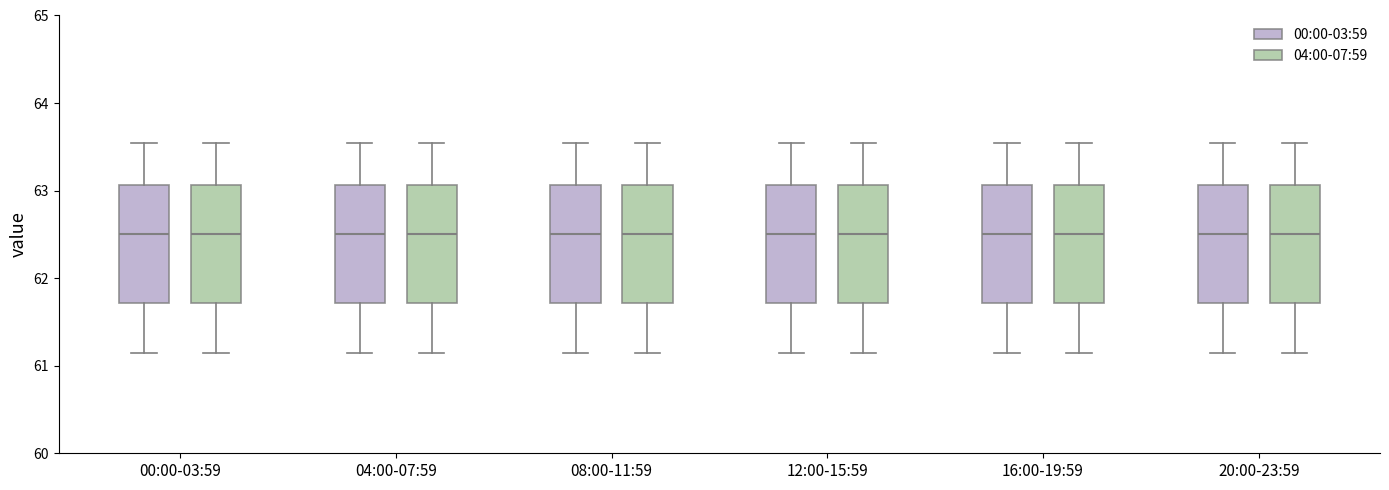

Reading left to right, read every box against the y-axis: the position of its median line, the range the box covers, and the ends of its whiskers. The values are not printed on the chart, so give them approximately, as read against the axis.

00:00-03:59 (00:00-03:59): median 62.5, box 61.7 to 63.1, whiskers 61.1 to 63.5
00:00-03:59 (04:00-07:59): median 62.5, box 61.7 to 63.1, whiskers 61.1 to 63.5
04:00-07:59 (00:00-03:59): median 62.5, box 61.7 to 63.1, whiskers 61.1 to 63.5
04:00-07:59 (04:00-07:59): median 62.5, box 61.7 to 63.1, whiskers 61.1 to 63.5
08:00-11:59 (00:00-03:59): median 62.5, box 61.7 to 63.1, whiskers 61.1 to 63.5
08:00-11:59 (04:00-07:59): median 62.5, box 61.7 to 63.1, whiskers 61.1 to 63.5
12:00-15:59 (00:00-03:59): median 62.5, box 61.7 to 63.1, whiskers 61.1 to 63.5
12:00-15:59 (04:00-07:59): median 62.5, box 61.7 to 63.1, whiskers 61.1 to 63.5
16:00-19:59 (00:00-03:59): median 62.5, box 61.7 to 63.1, whiskers 61.1 to 63.5
16:00-19:59 (04:00-07:59): median 62.5, box 61.7 to 63.1, whiskers 61.1 to 63.5
20:00-23:59 (00:00-03:59): median 62.5, box 61.7 to 63.1, whiskers 61.1 to 63.5
20:00-23:59 (04:00-07:59): median 62.5, box 61.7 to 63.1, whiskers 61.1 to 63.5